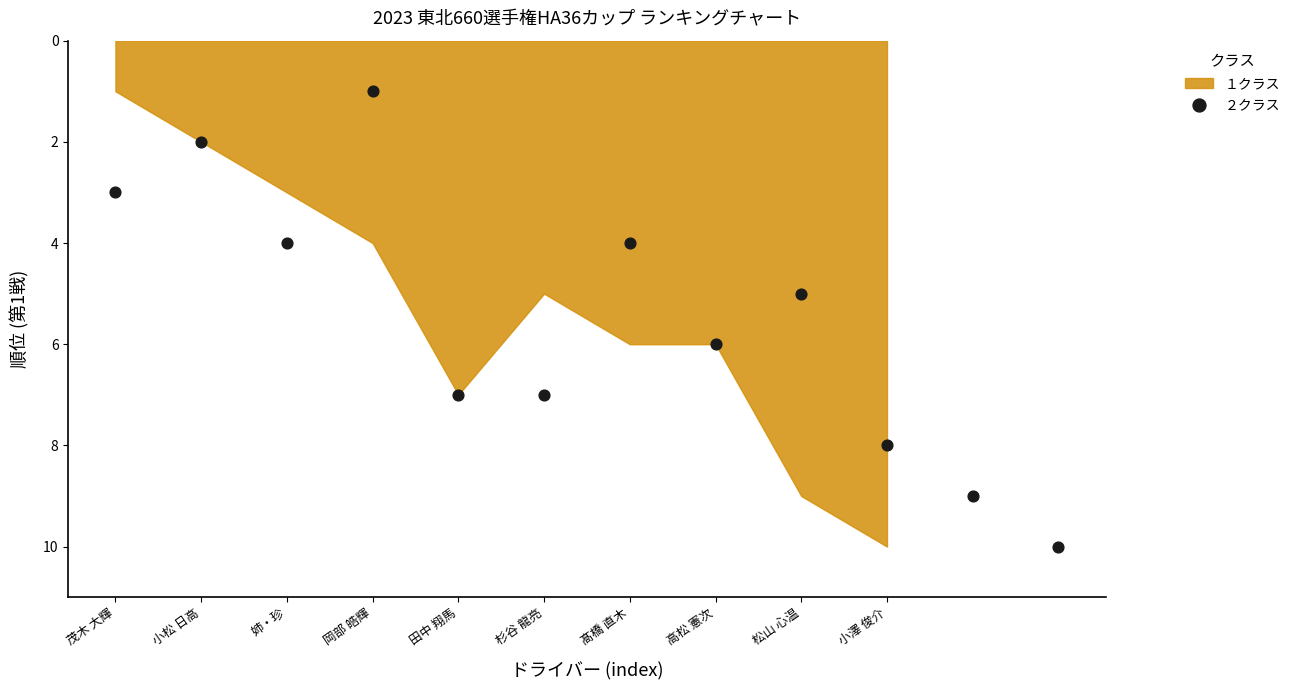

What is the range of Y values (max minus min)?

9